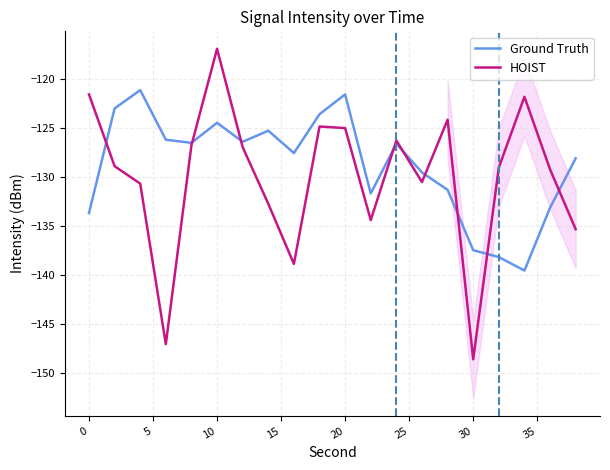

At which label does HOIST reach its peak?

10